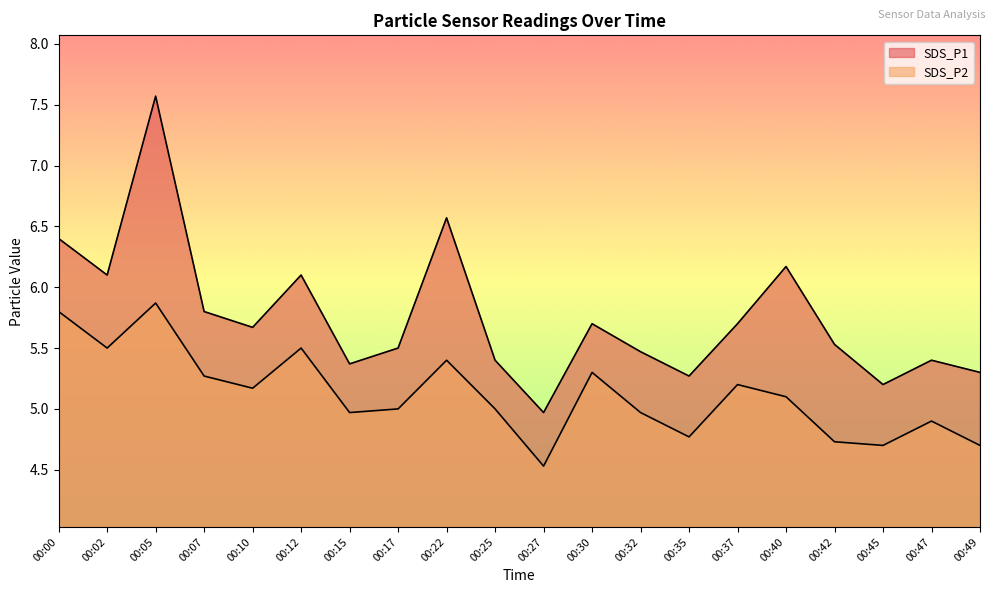

What are all the series names shown in the legend?

SDS_P1, SDS_P2